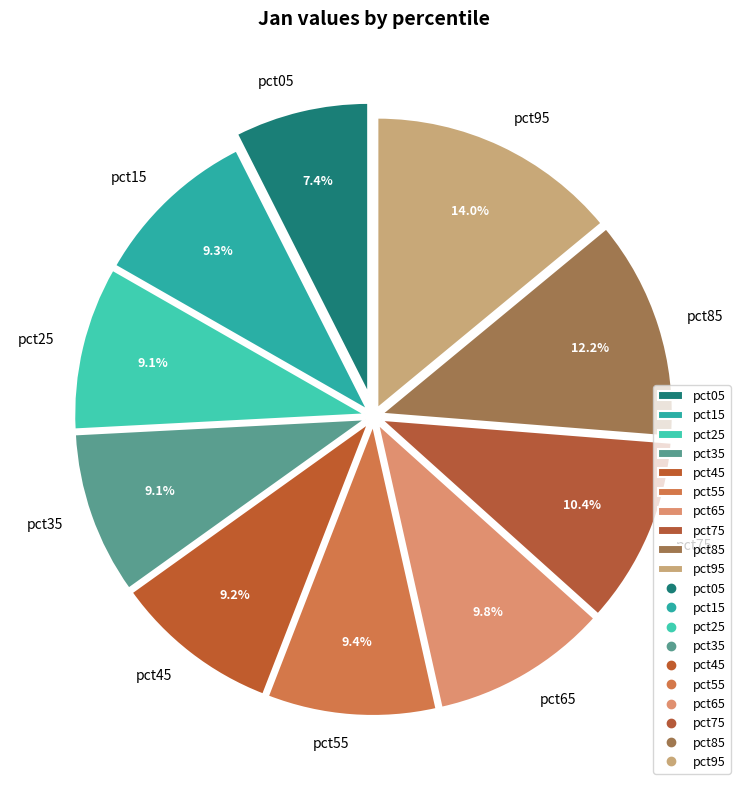

Combined, do pct95 and pct45 account for over 50%?

No